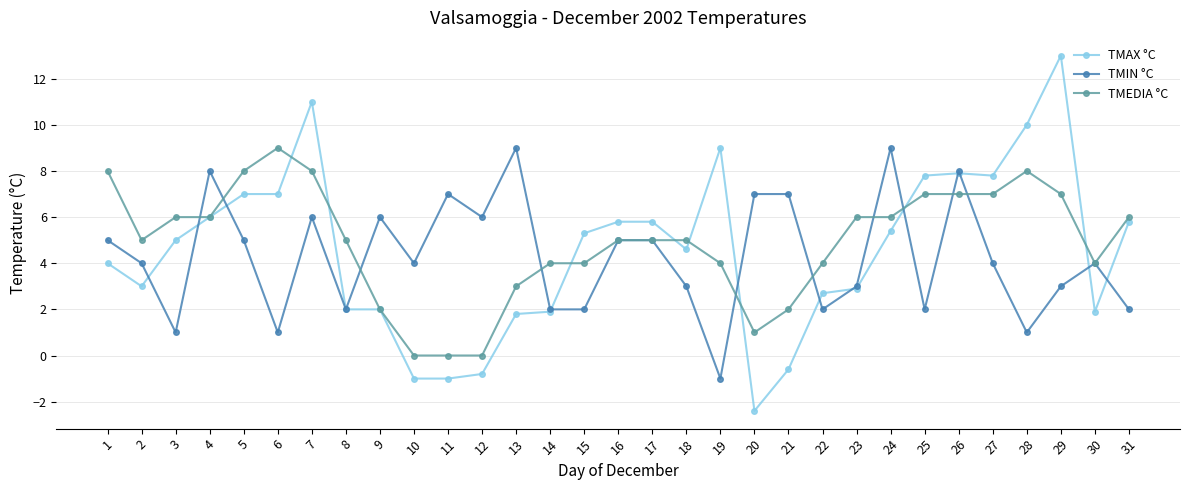

The TMEDIA °C series shows 5.0 at 2. True or false?

True